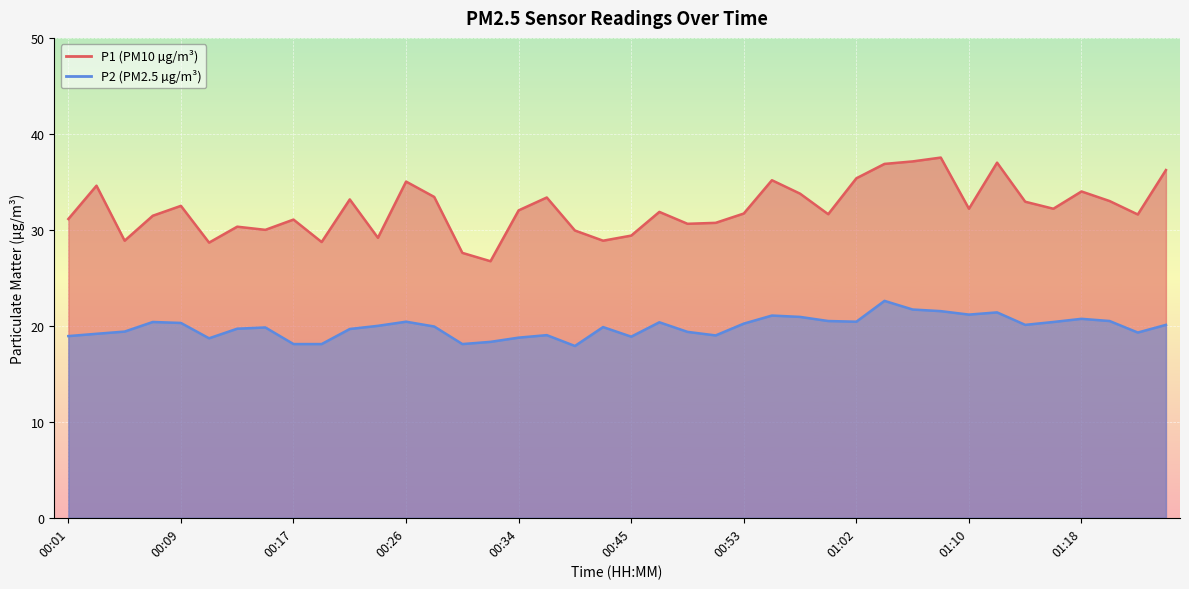

The value of P1 at 00:49 is 44.4. True or false?

False